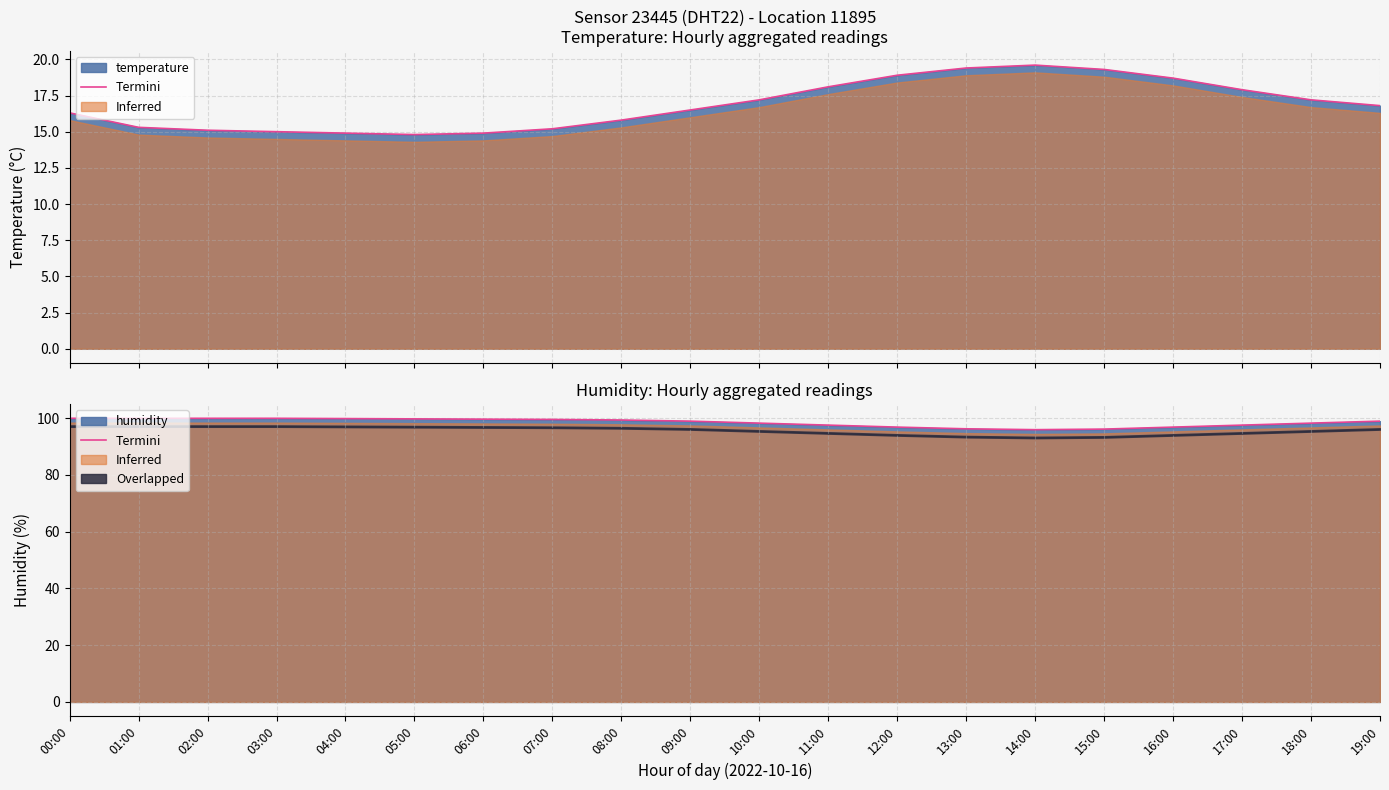

The chart shows a value of 27.7 at 03:00. True or false?

False